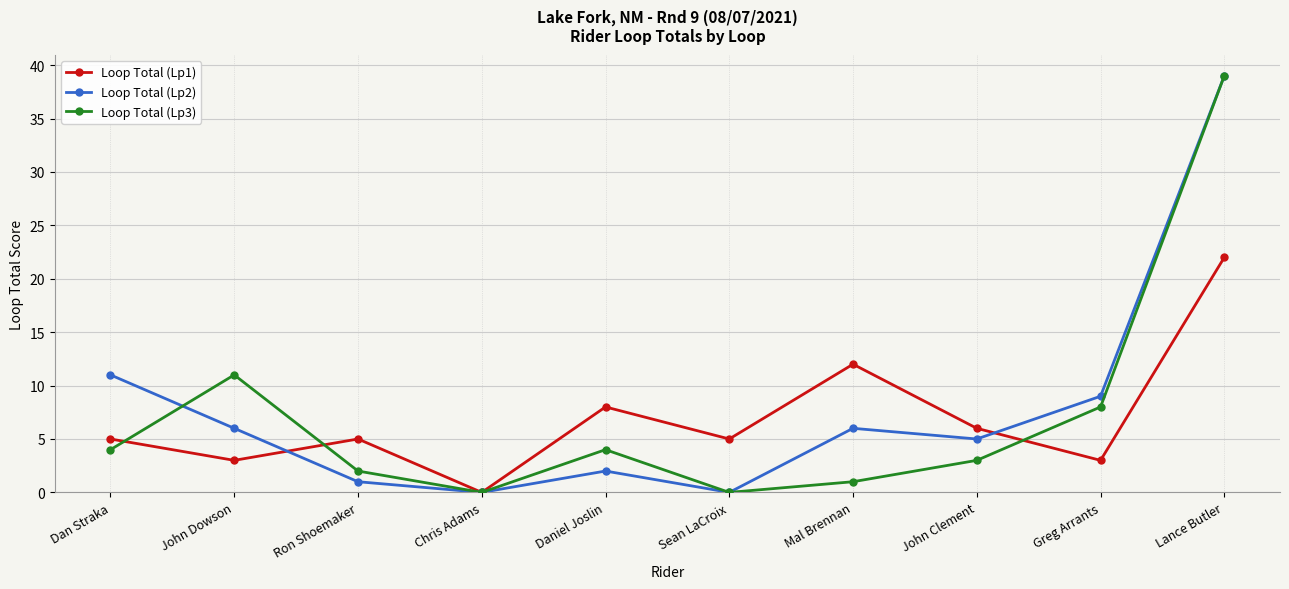

Which series ends up on top after the final intersection of Loop Total (Lp1) and Loop Total (Lp3)?

Loop Total (Lp3)